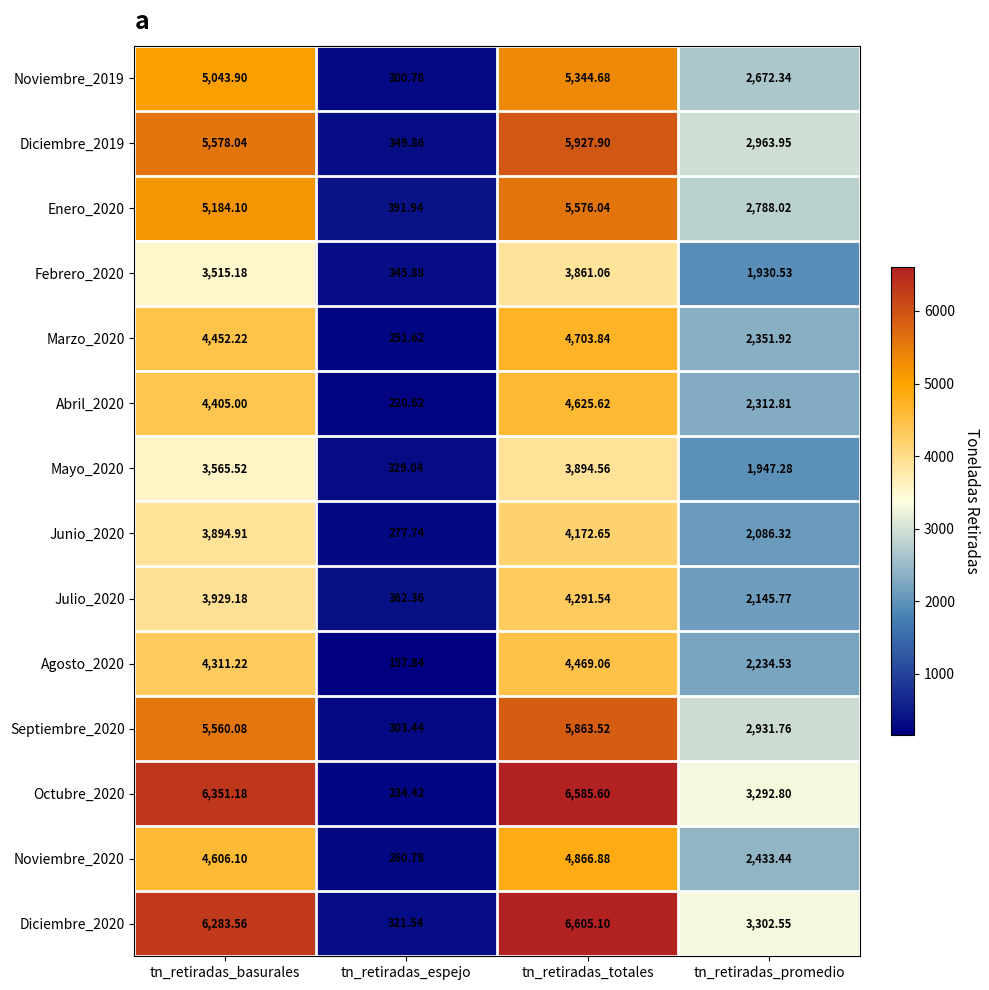

Which label corresponds to the largest value in the chart?

tn_retiradas_totales